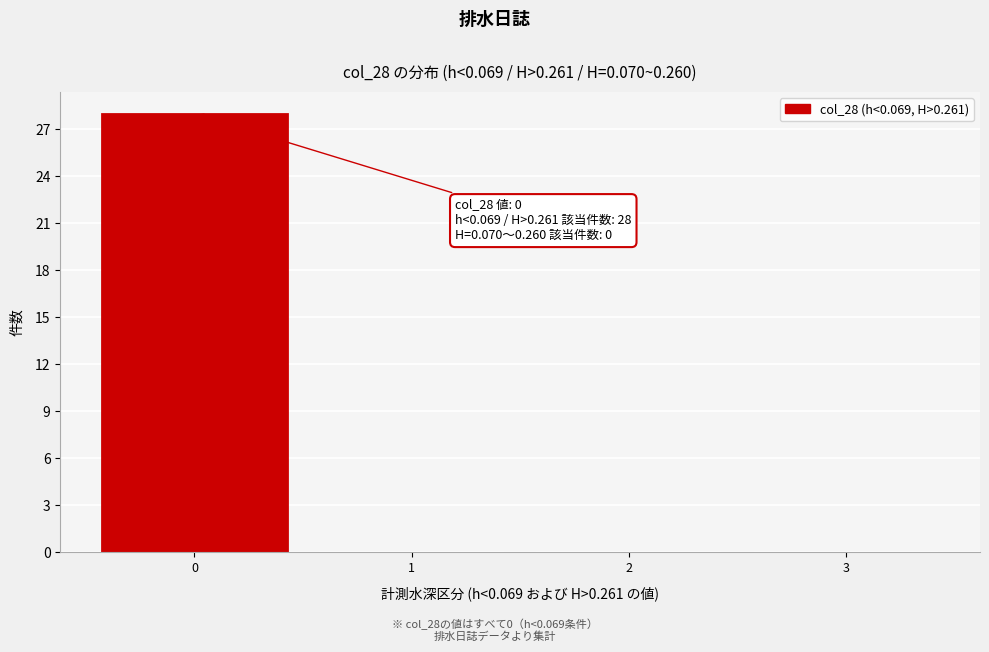

Over which range of the x-axis is the bar tallest?

-0.5 to 0.5